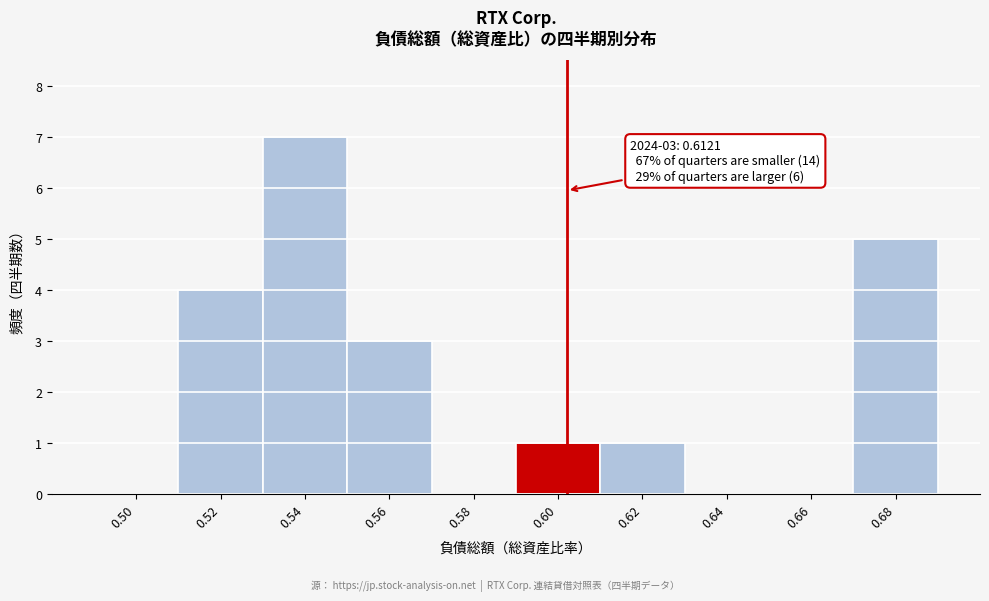

Reading left to right, what are all the values shown in this chart?

0.50=0	0.52=4	0.54=7	0.56=3	0.58=0	0.60=1	0.62=1	0.64=0	0.66=0	0.68=5